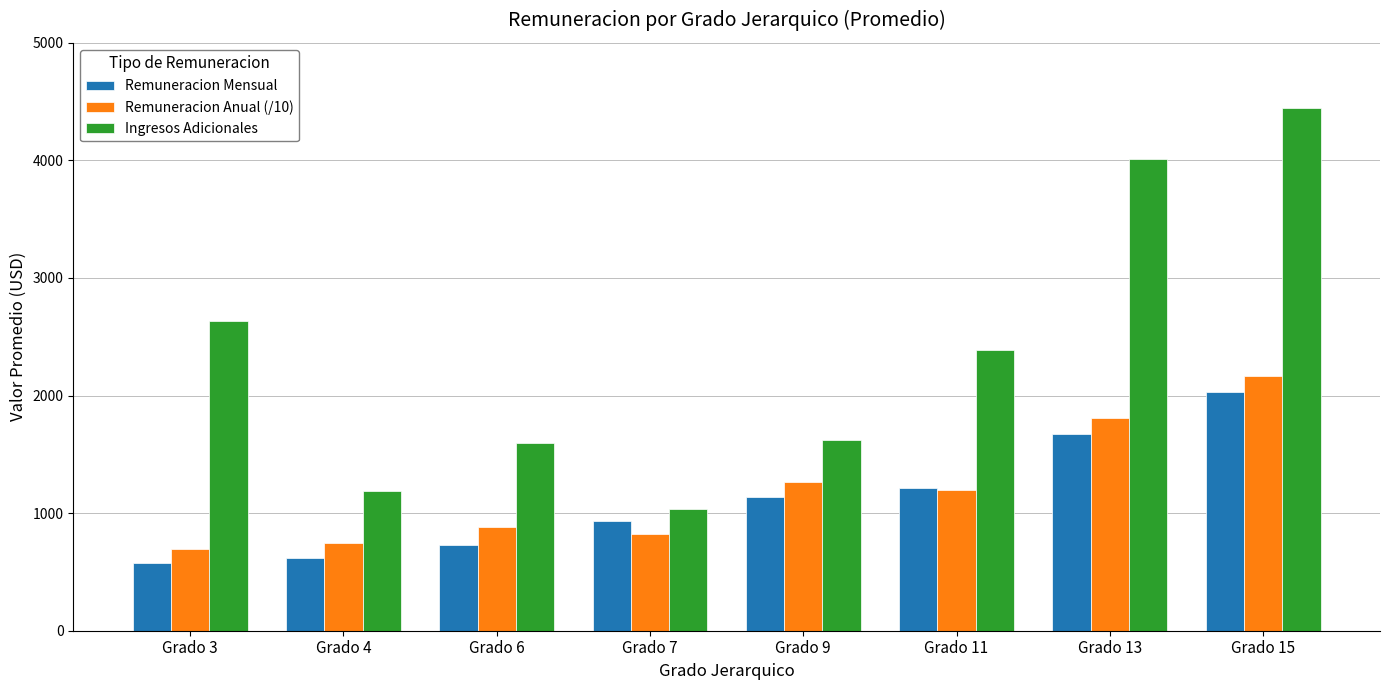

What is the difference between the Remuneracion Mensual values at Grado 3 and Grado 15?

1455.0